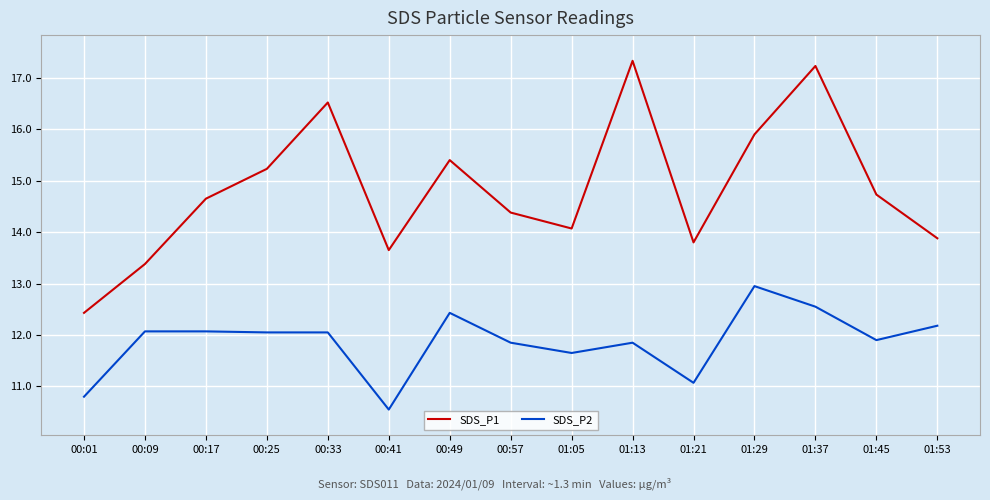

What position from the right is 01:05?

7